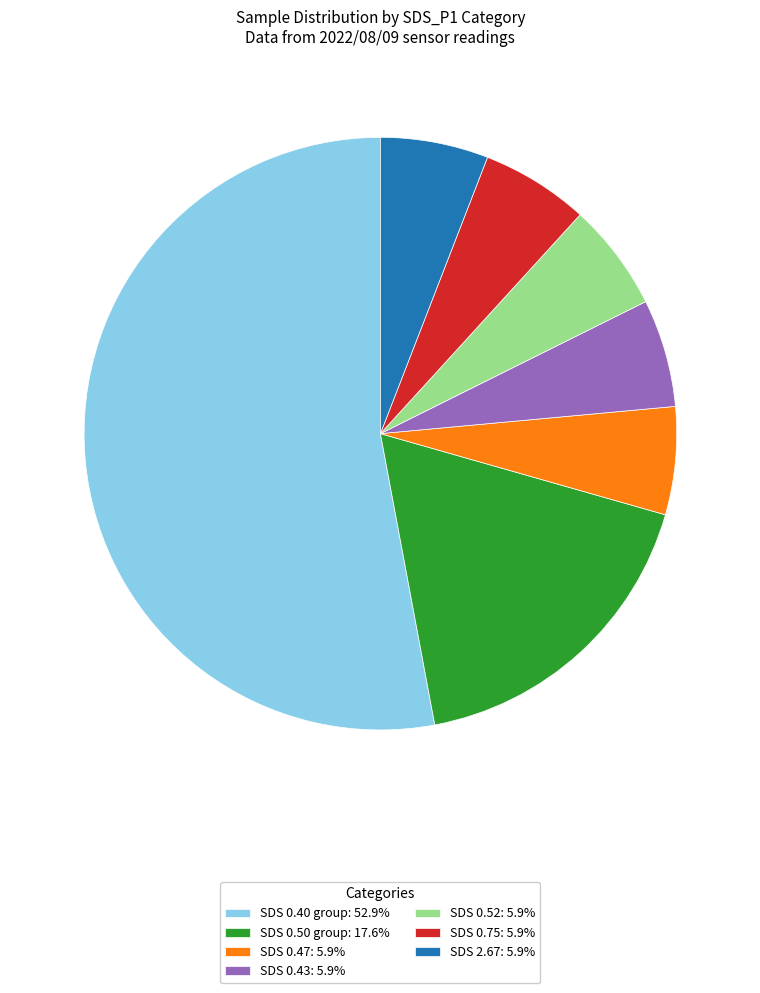

Is there a majority slice in this chart?

Yes